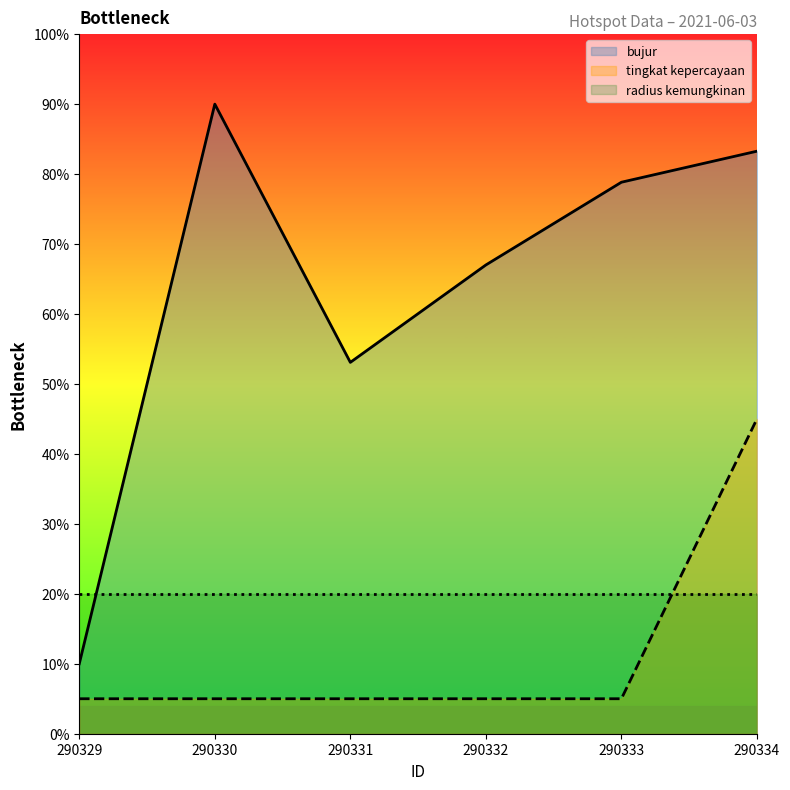

Does the chart have visible grid lines?

No